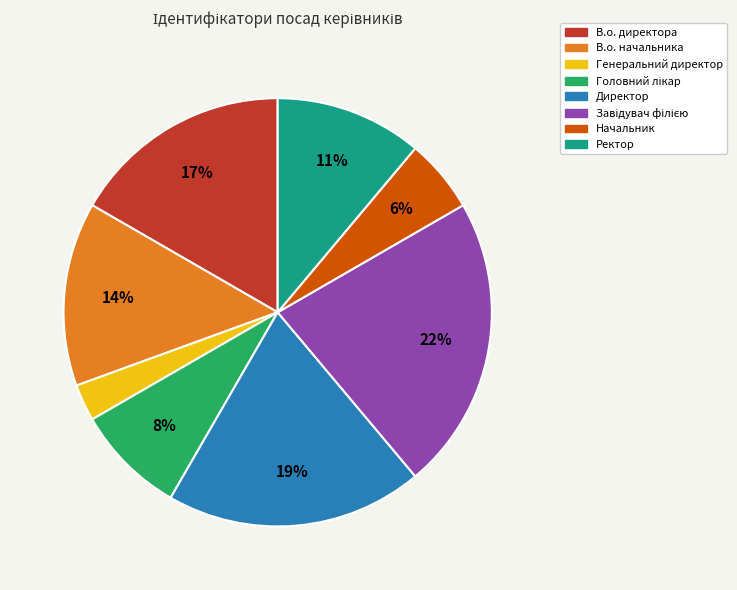

Is it true that Генеральний директор is 3% of the pie?

True